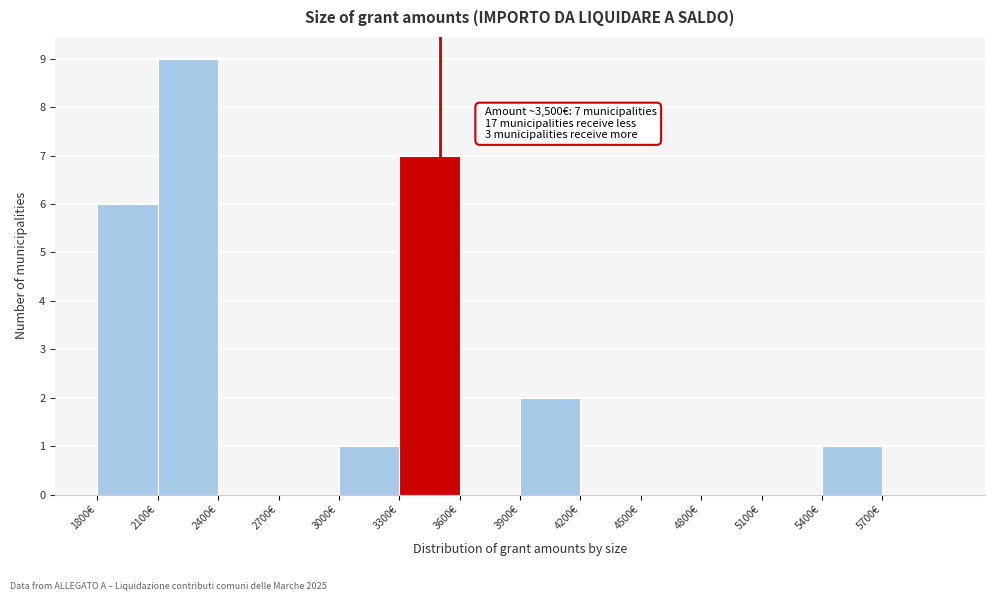

Which range on the x-axis has the tallest bar?

2100 to 2400